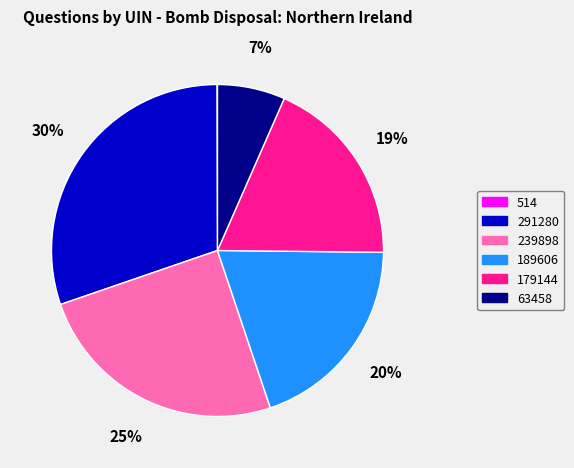

To the nearest percent, what is the average slice percentage?

17%